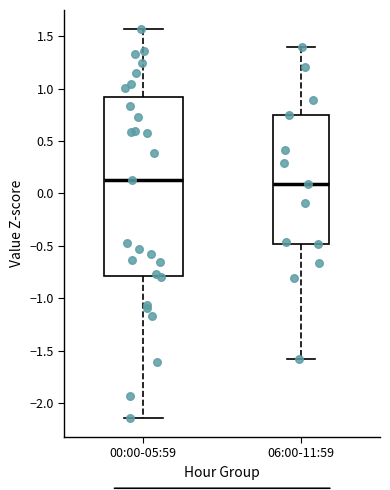

Where does the median line of the box for 06:00-11:59 sit on the y-axis? The values are not printed on the chart, so give them approximately, as read against the axis.

0.10